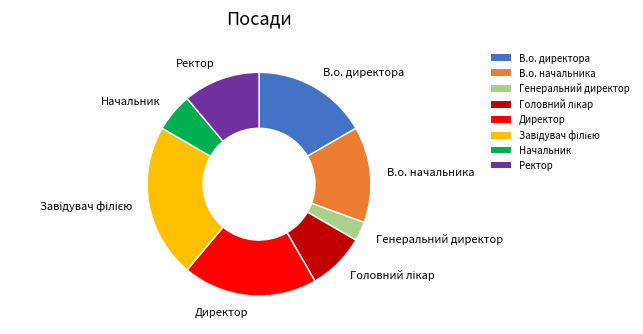

Count the number of slices in the pie.

8